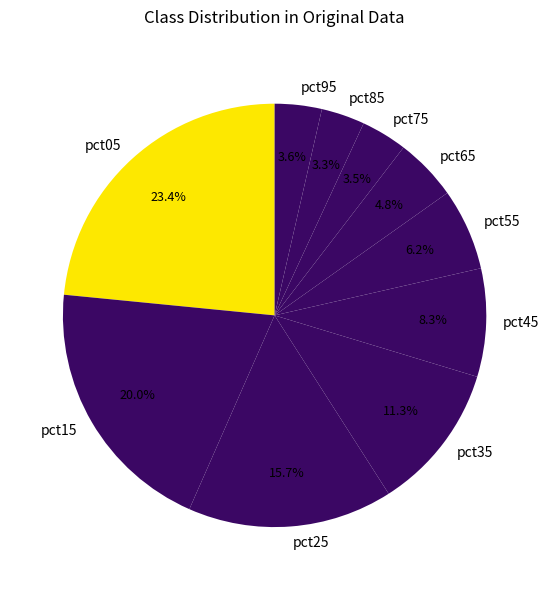

What percentage is NOT represented by pct95?

96.4%